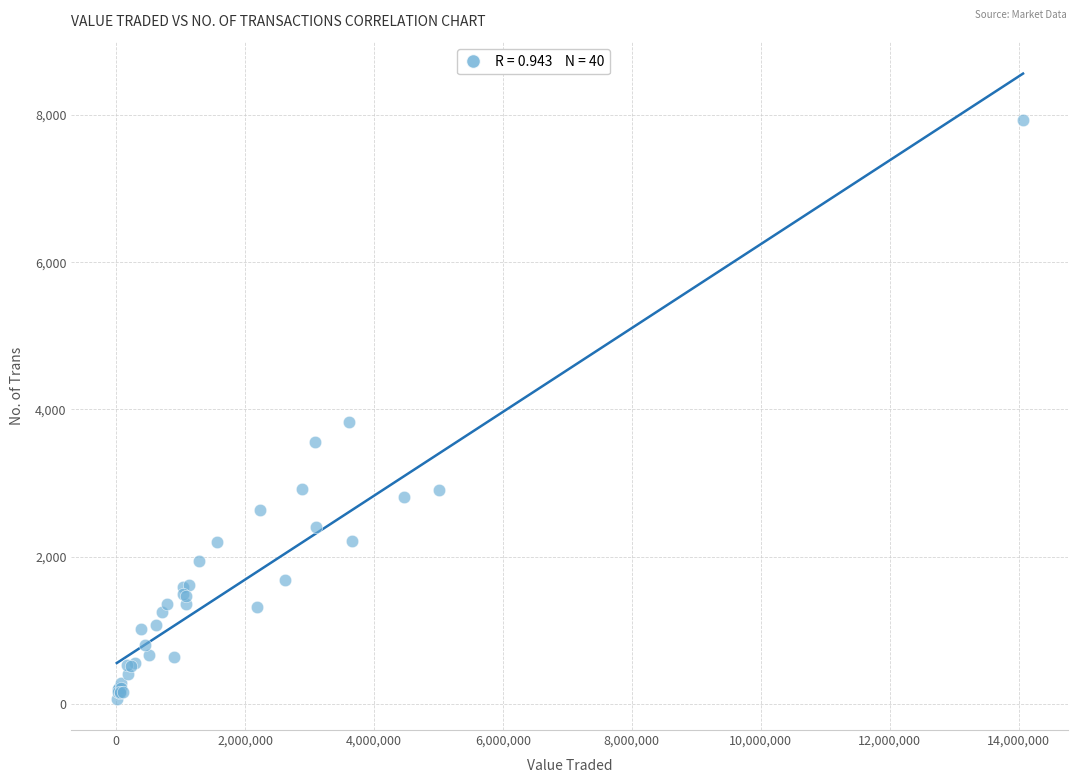

What Y value in the scatter plot is closest to 4002?

3835